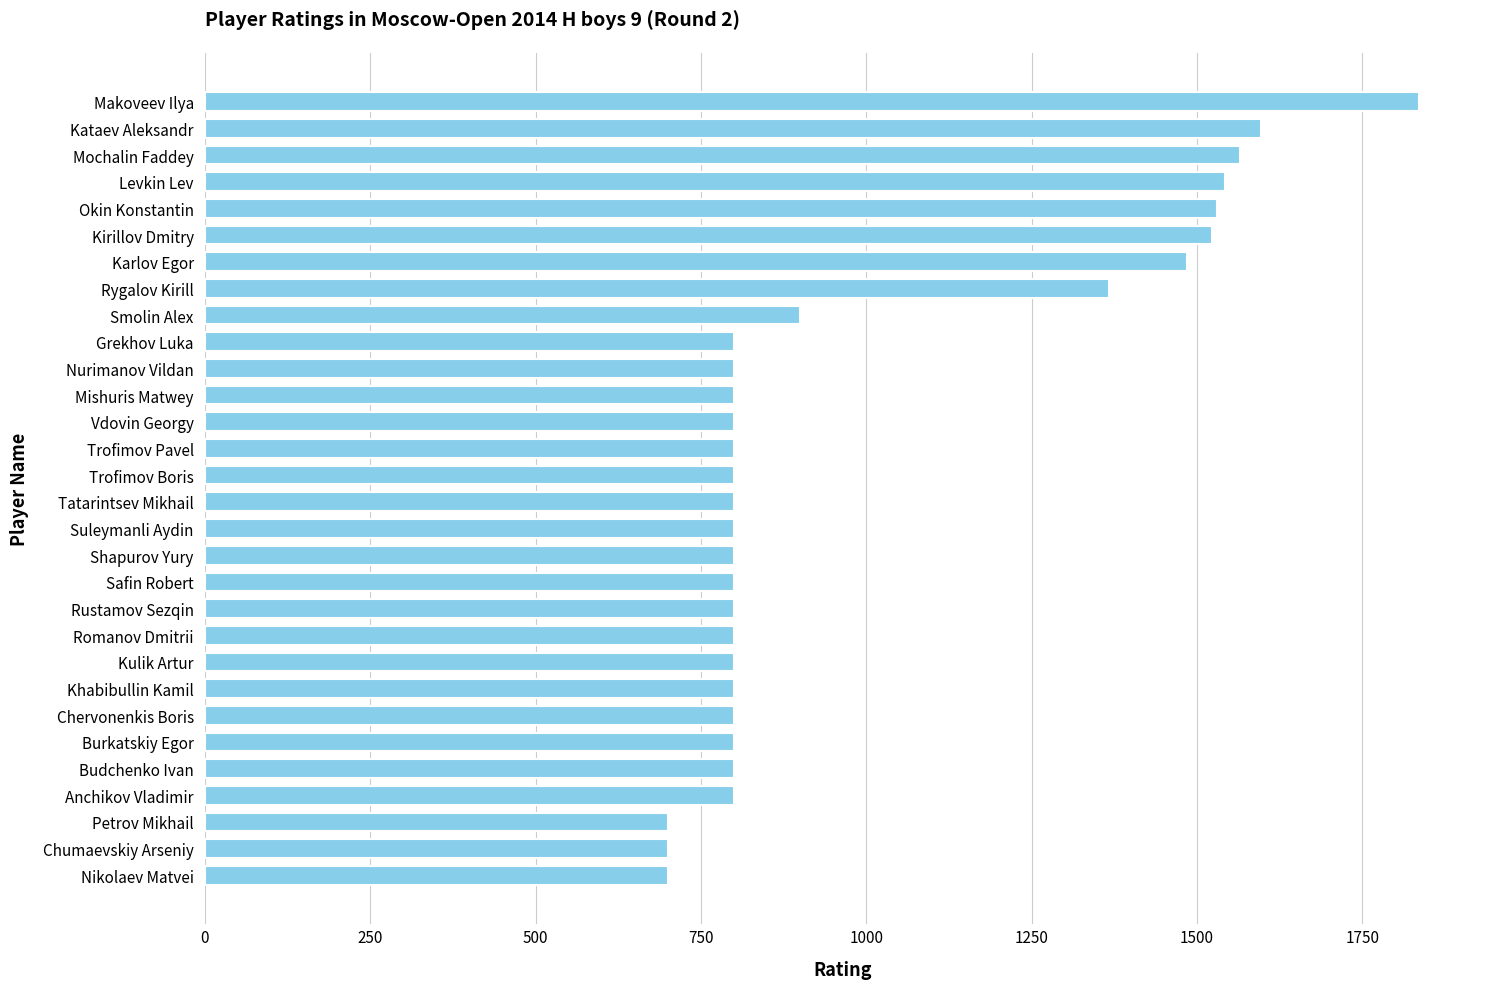

Reading bottom to top, what are all the values shown in this chart?

Nikolaev Matvei=700	Chumaevskiy Arseniy=700	Petrov Mikhail=700	Anchikov Vladimir=800	Budchenko Ivan=800	Burkatskiy Egor=800	Chervonenkis Boris=800	Khabibullin Kamil=800	Kulik Artur=800	Romanov Dmitrii=800	Rustamov Sezqin=800	Safin Robert=800	Shapurov Yury=800	Suleymanli Aydin=800	Tatarintsev Mikhail=800	Trofimov Boris=800	Trofimov Pavel=800	Vdovin Georgy=800	Mishuris Matwey=800	Nurimanov Vildan=800	Grekhov Luka=800	Smolin Alex=900	Rygalov Kirill=1367	Karlov Egor=1485	Kirillov Dmitry=1522	Okin Konstantin=1530	Levkin Lev=1543	Mochalin Faddey=1565	Kataev Aleksandr=1597	Makoveev Ilya=1836